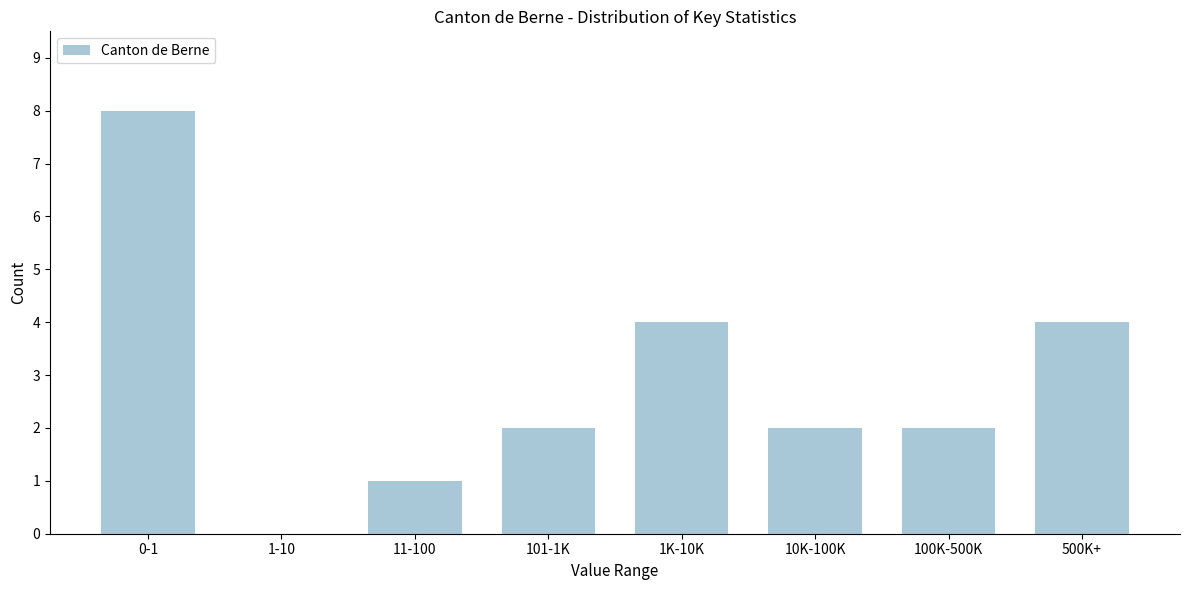

Reading left to right, transcribe all the data shown in this chart.

0-1=8	1-10=0	11-100=1	101-1K=2	1K-10K=4	10K-100K=2	100K-500K=2	500K+=4